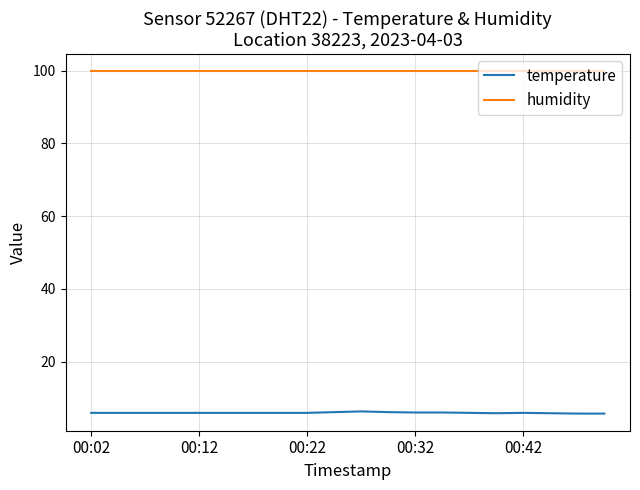

What is the greatest value displayed?

99.9